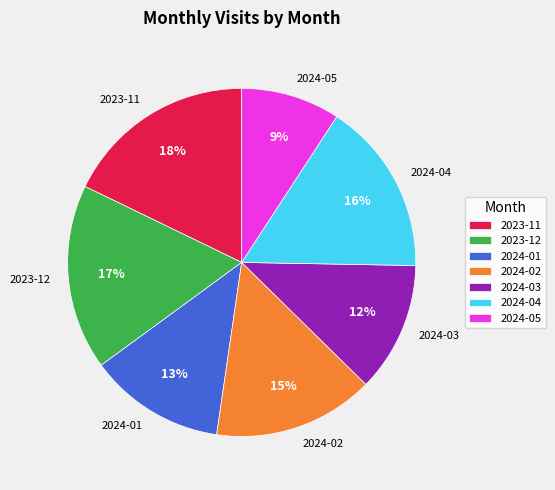

What is the smallest slice in the pie chart?

2024-05